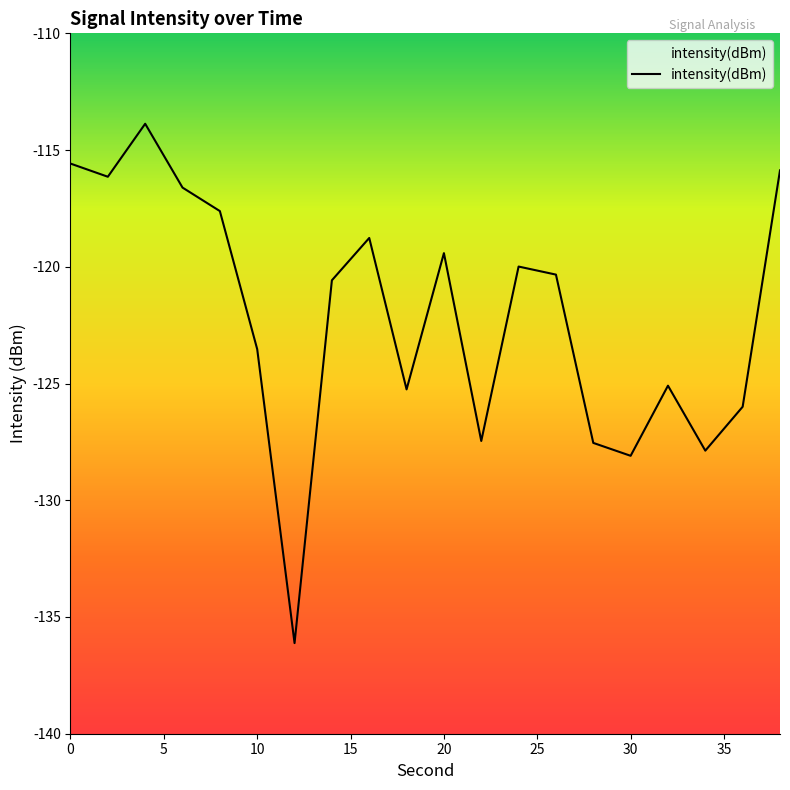

Rank the categories by value from lowest to highest.

12, 30, 34, 28, 22, 36, 18, 32, 10, 14, 26, 24, 20, 16, 8, 6, 2, 38, 0, 4